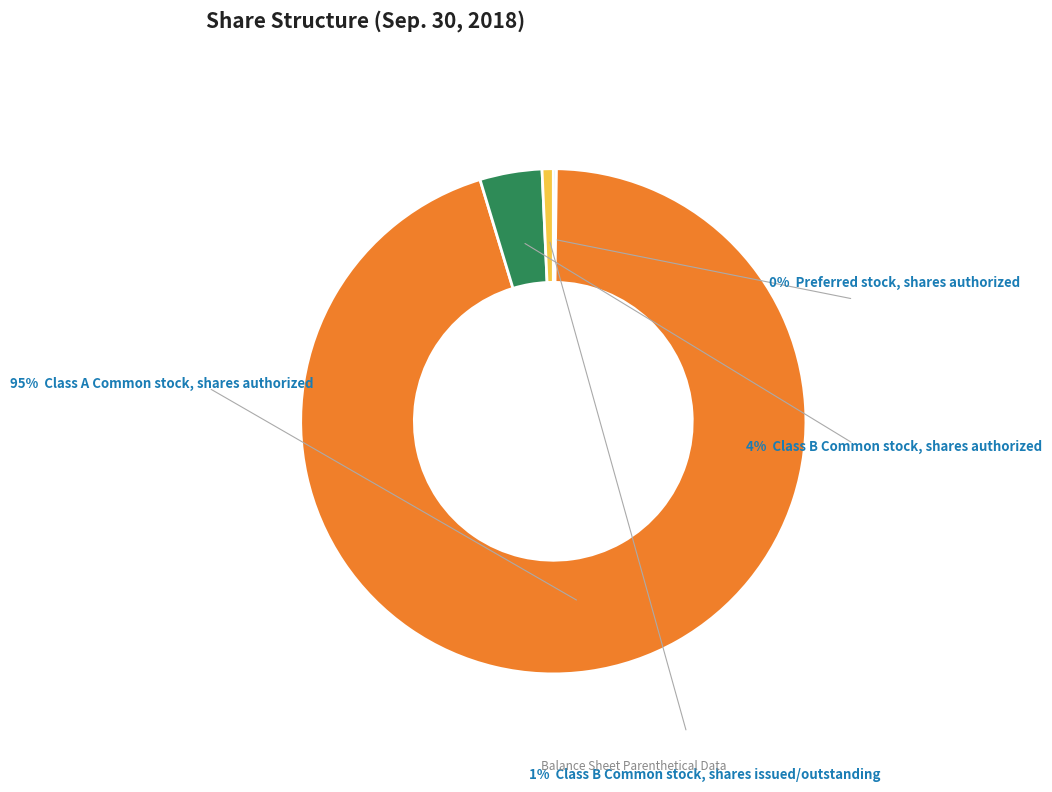

Is there any slice that represents more than half of the pie?

Yes